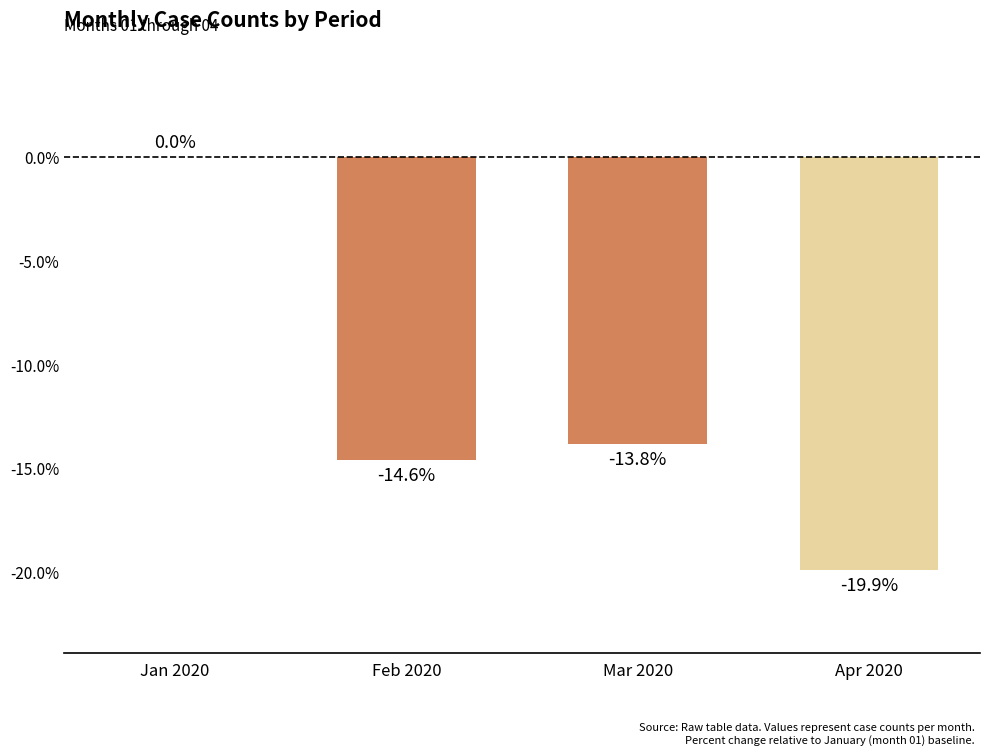

What is the sum of all values?

-48.3